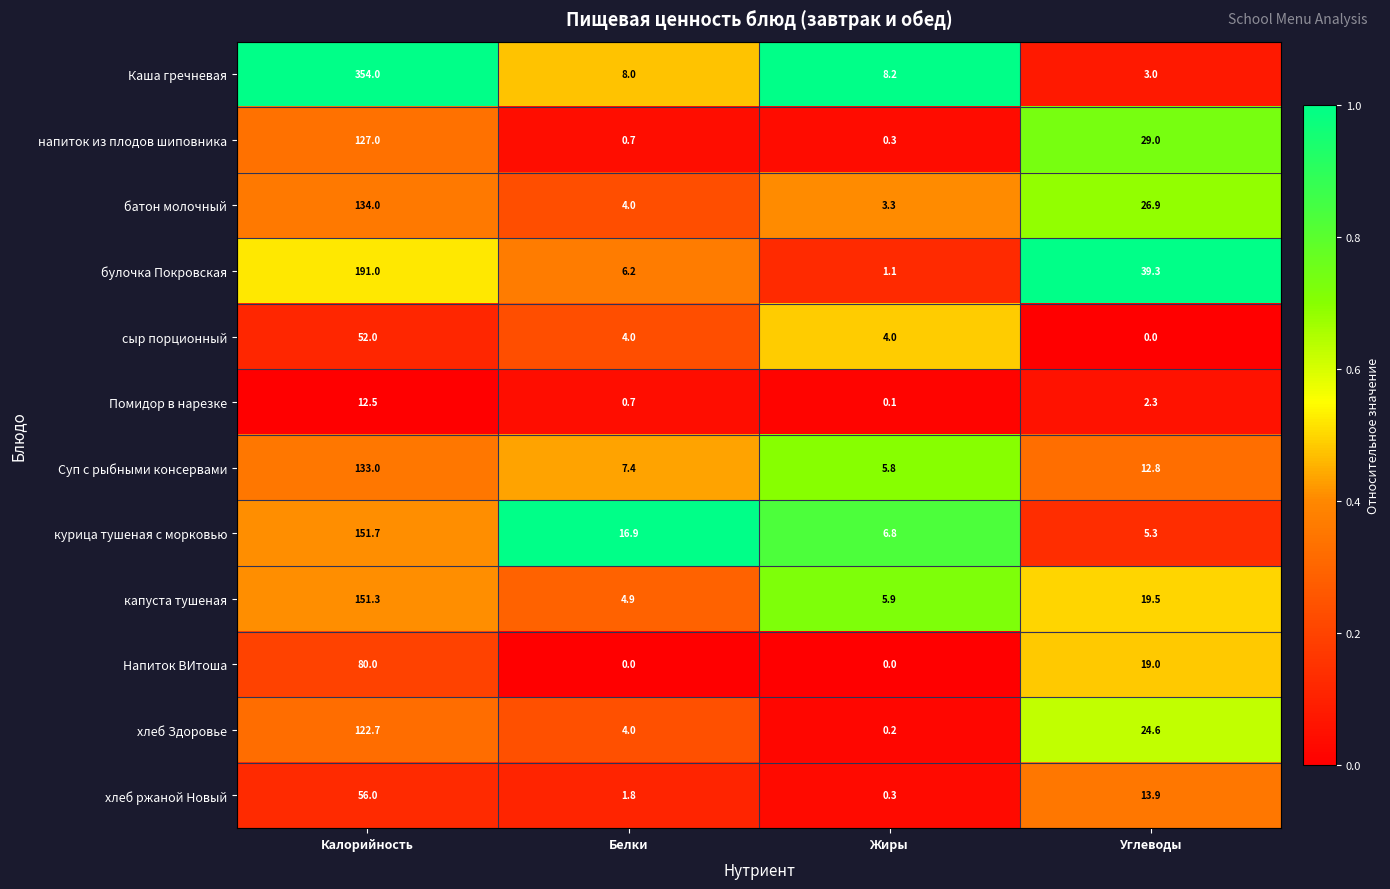

Which series has the largest range (max minus min)?

Каша гречневая